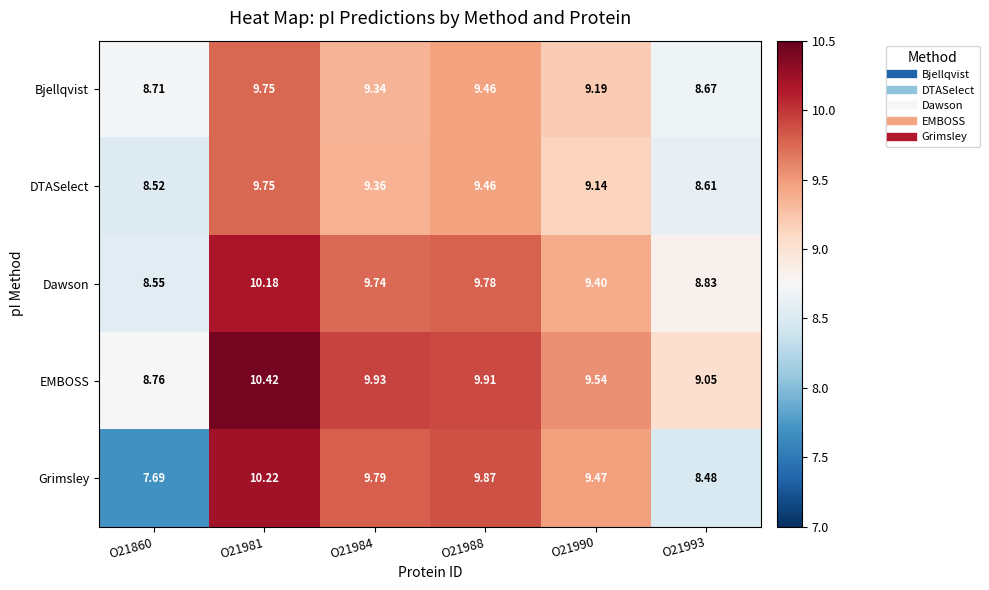

What is the spread (max minus min) of values at O21984?

0.6